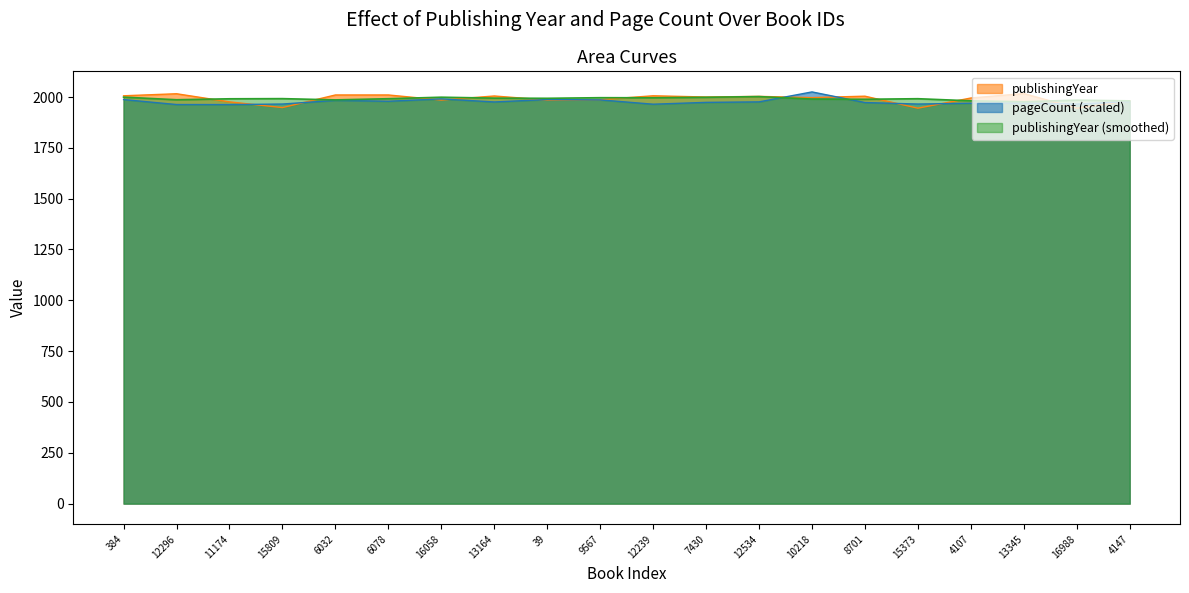

True or false: pageCount has more than 2 points higher than both neighbors.

True